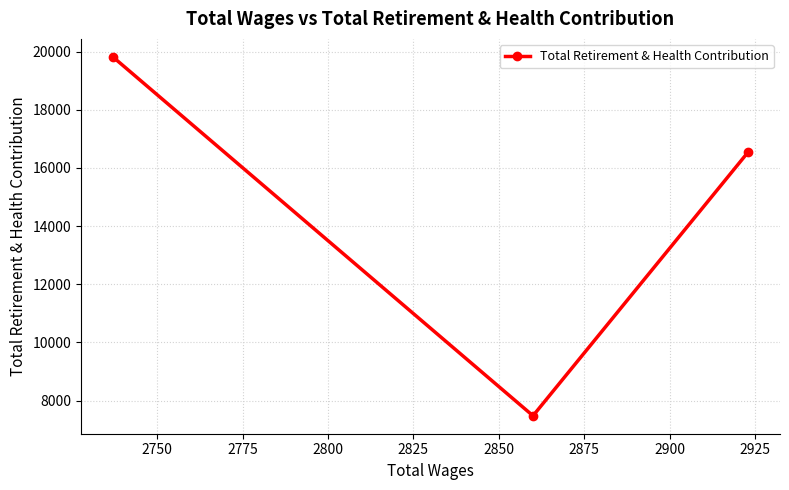

What is the maximum value shown in the chart?

19817